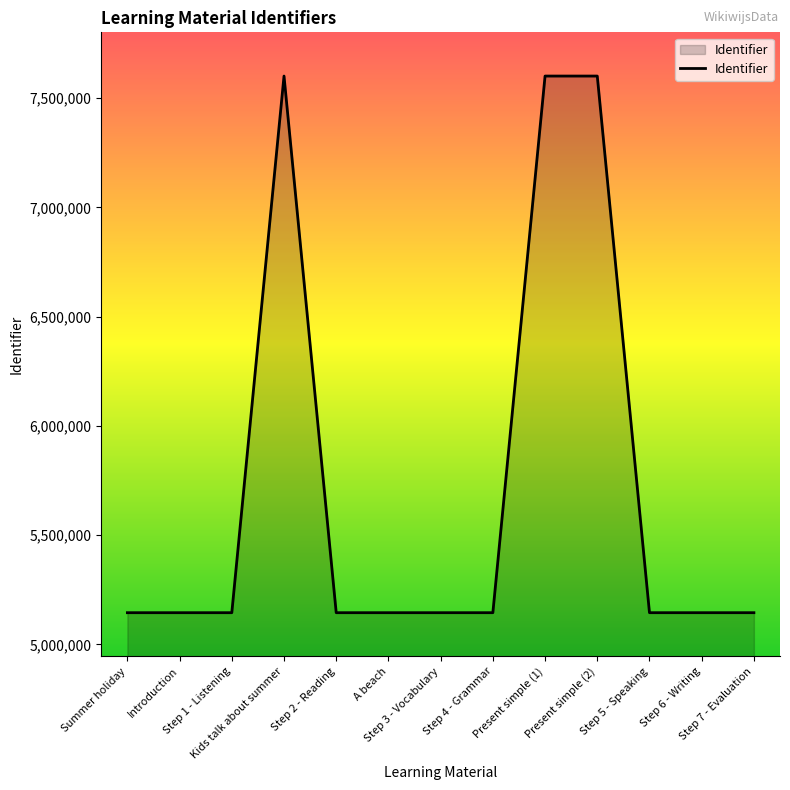

What is the difference between the maximum and minimum values?

2455294